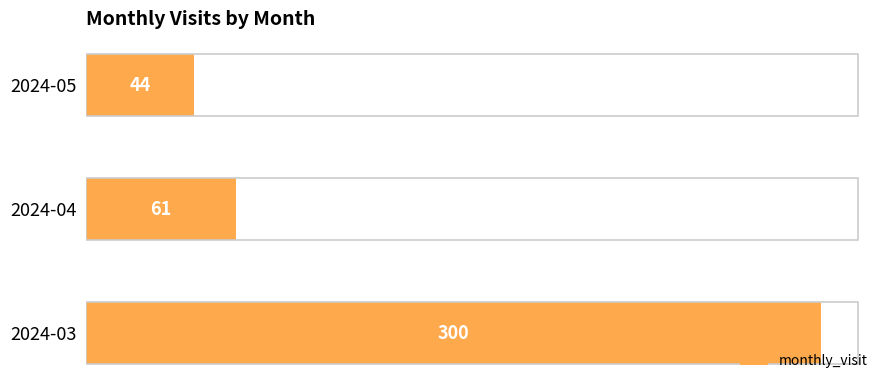

Approximately how many times larger is the value at 2024-03 compared to 2024-05?

6.8